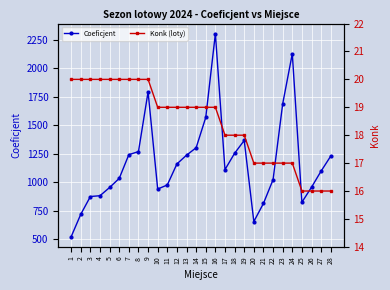

What is the total value across all series at 28?

1246.3